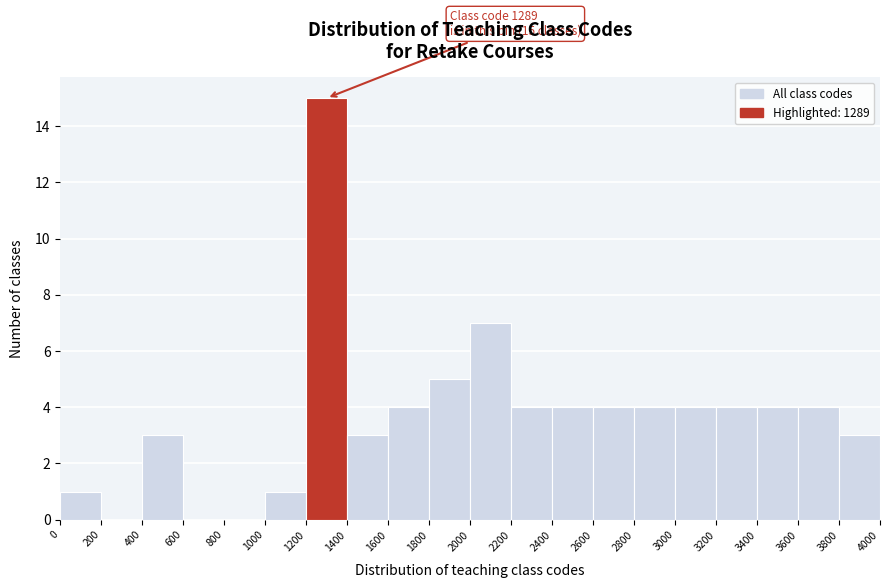

Which range on the x-axis has the tallest bar?

1200 to 1400